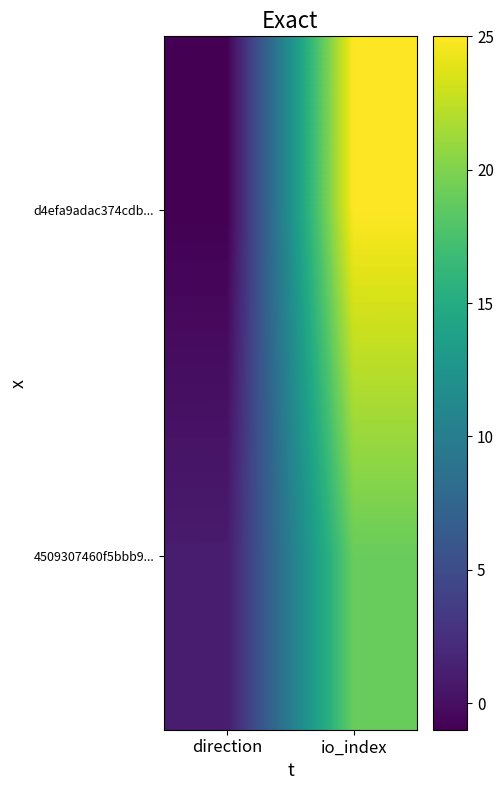

What is the difference between the highest and lowest values at direction?

2